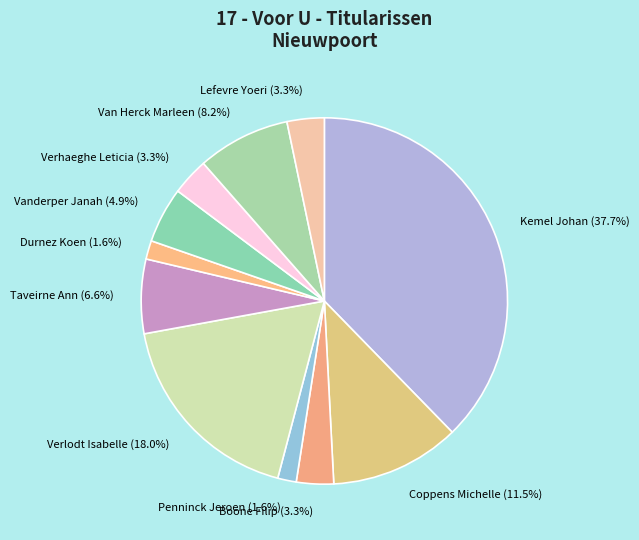

Between Coppens Michelle and Taveirne Ann, which is larger?

Coppens Michelle